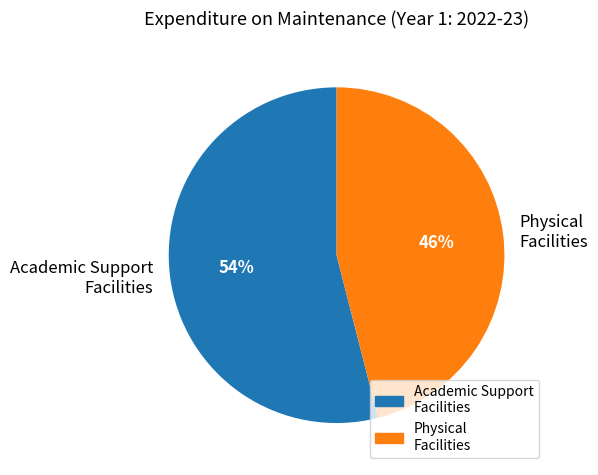

To the nearest percent, what is the difference between the largest and smallest slice percentages?

8%